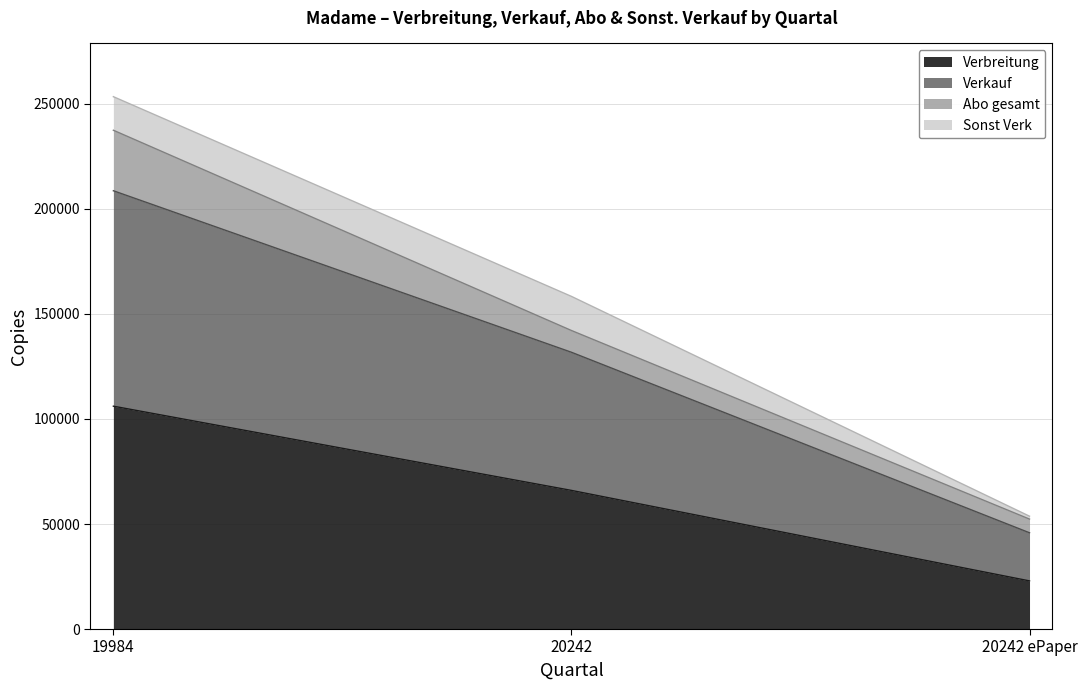

List the labels in order of Verbreitung value, smallest first.

20242 ePaper, 20242, 19984